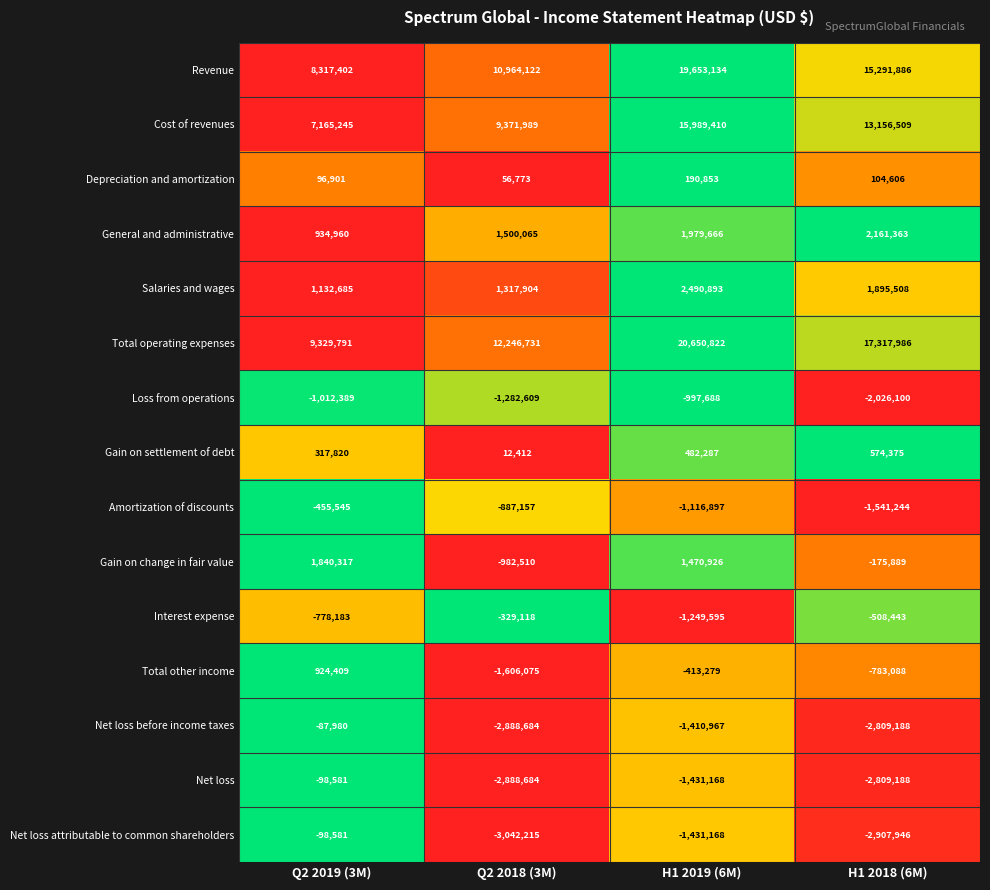

The Salaries and wages series shows 1132685 at Q2 2019 (3M). True or false?

True